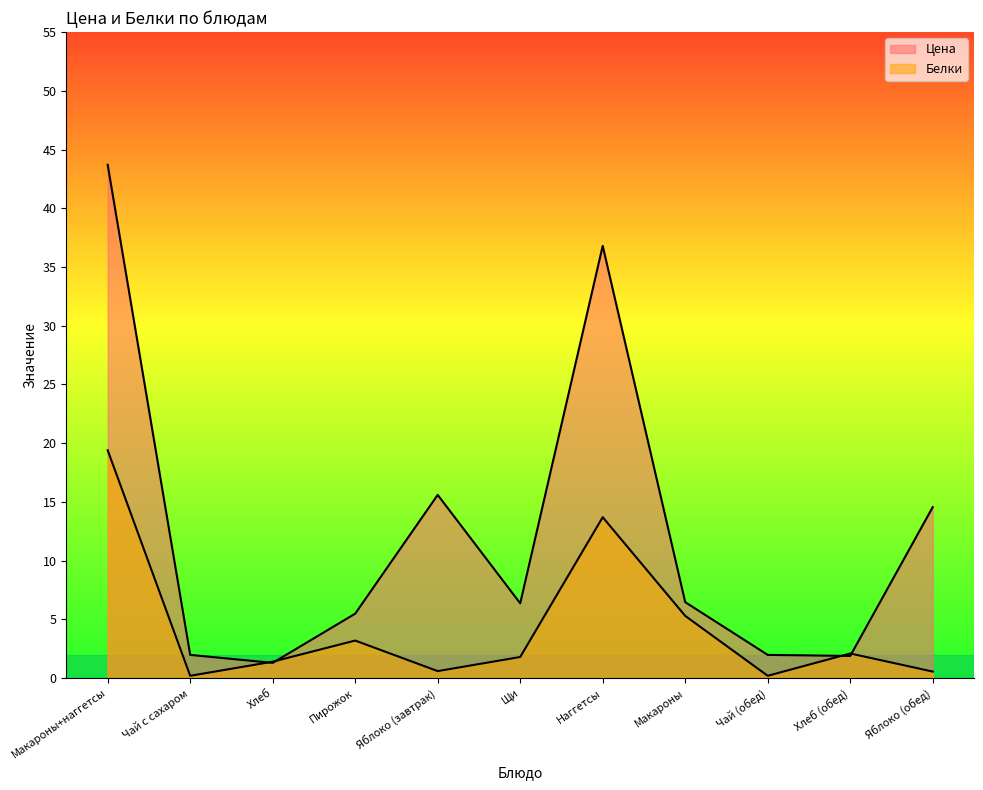

At which label is Белки closest to 9?

Макароны